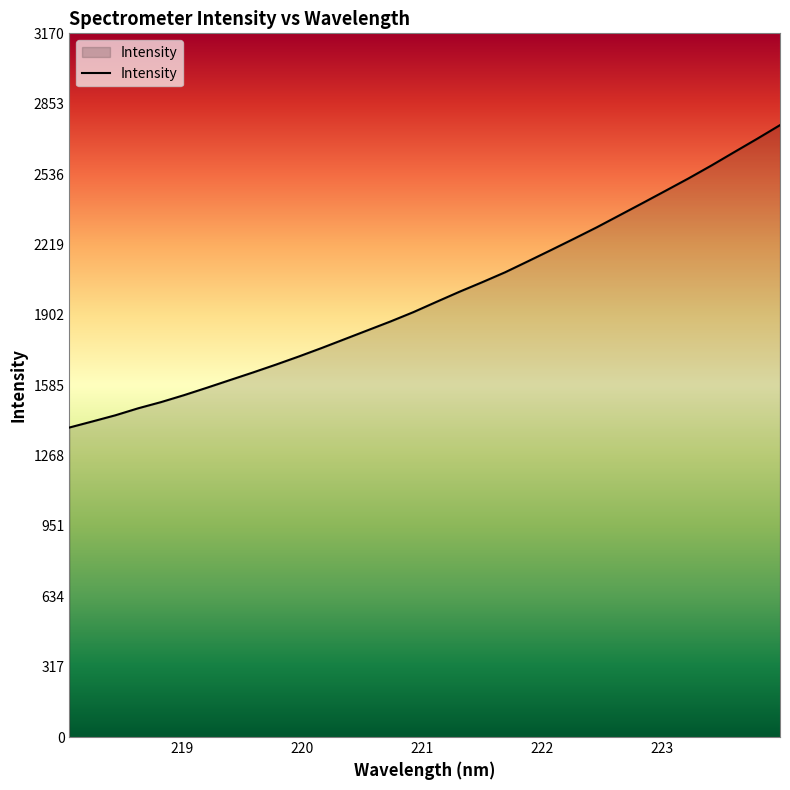

True or false: there are more than 2 points higher than both neighbors.

False